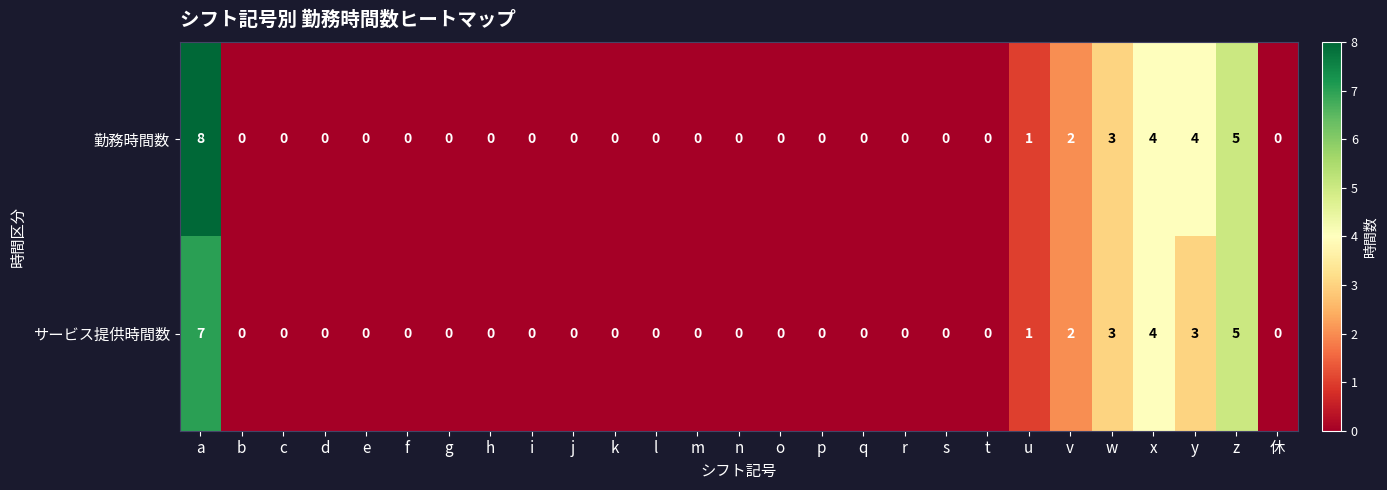

What is the sum of all サービス提供時間数 values?

25